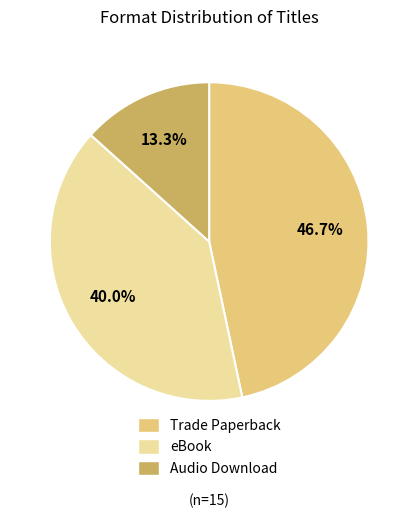

Is Trade Paperback the majority of the pie?

No